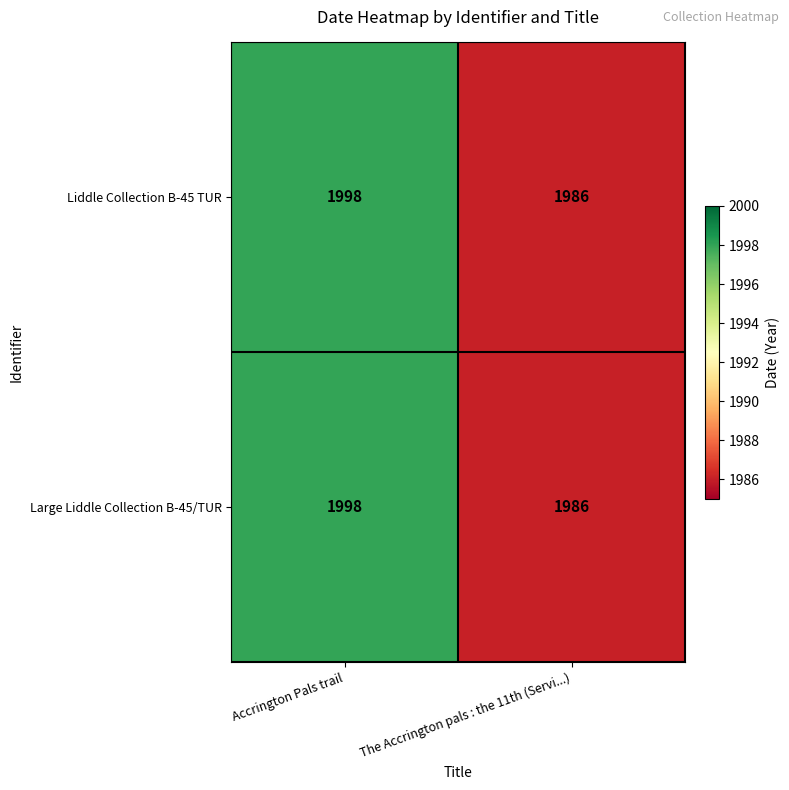

Read the Large Liddle Collection B-45/TUR value at Accrington Pals trail, to the nearest 10.

2000